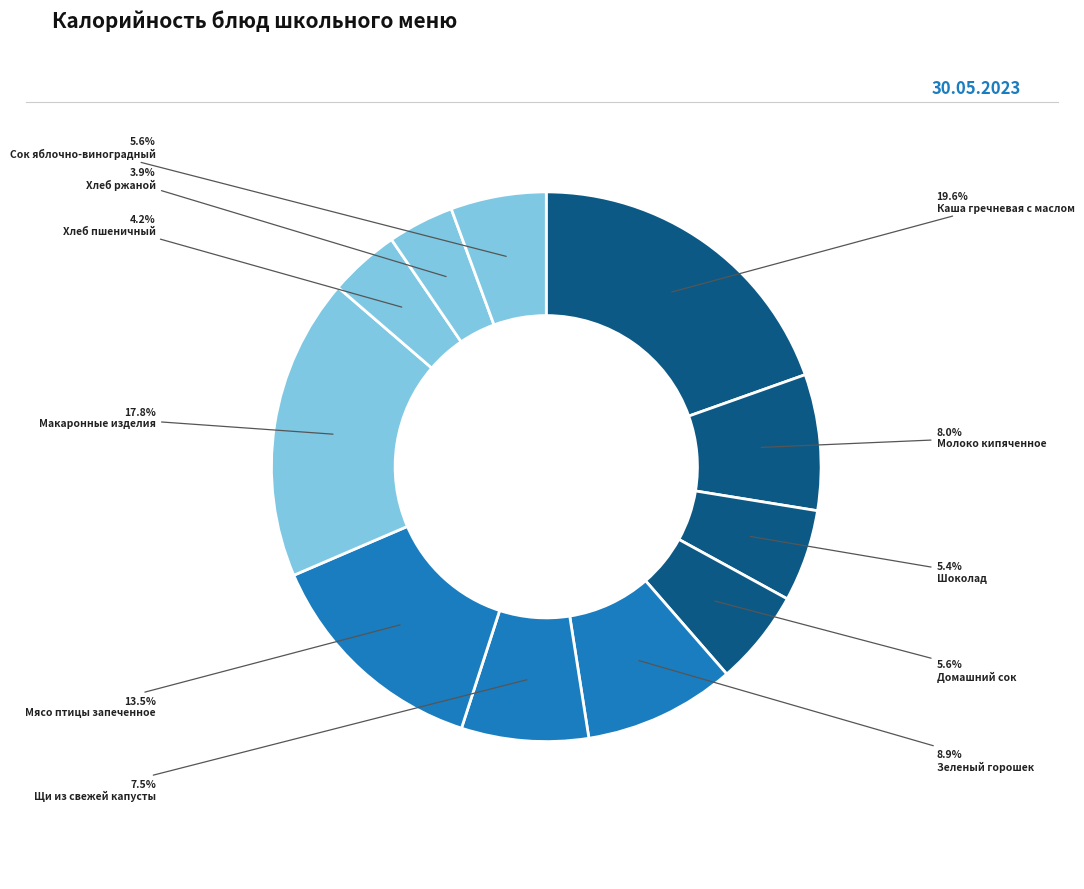

Is it true that Мясо птицы запеченное is 23% of the pie?

False